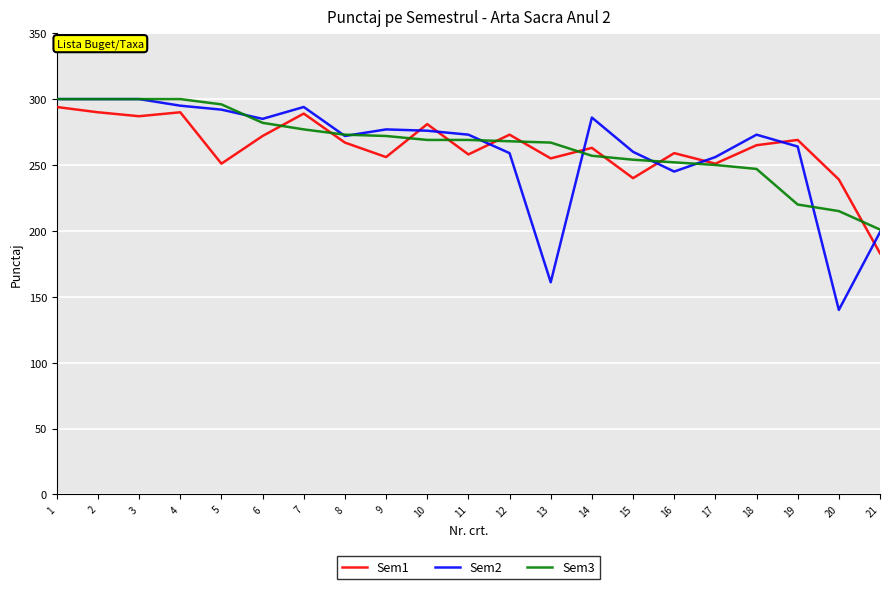

What is the sum of the Sem2 values at 7 and 2?

594